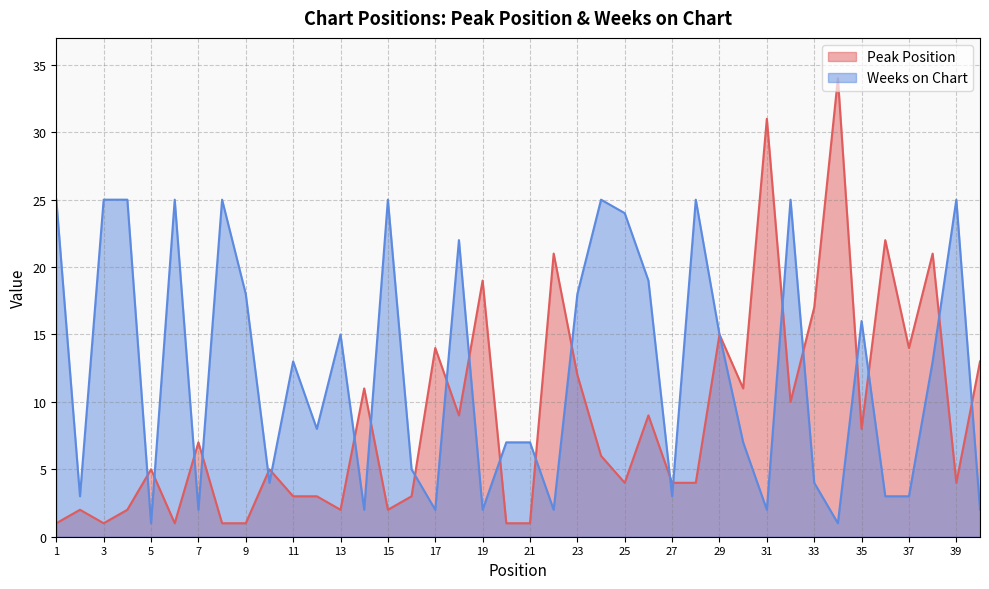

In Weeks on Chart, how many points are lower than both neighbors (excluding endpoints)?

12